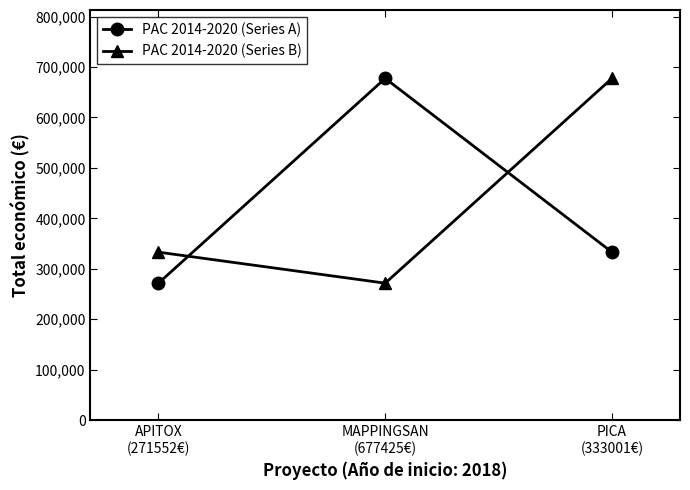

At how many categories does at least one series exceed 593485?

2